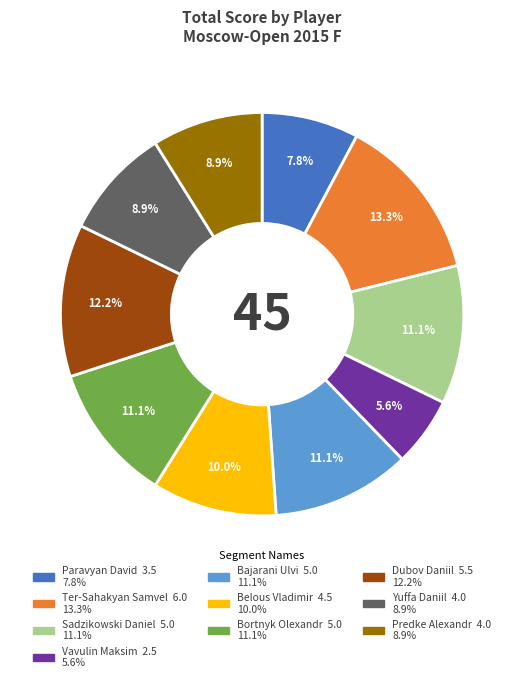

To the nearest percent, what is the combined percentage of Bortnyk Olexandr and Belous Vladimir?

21%